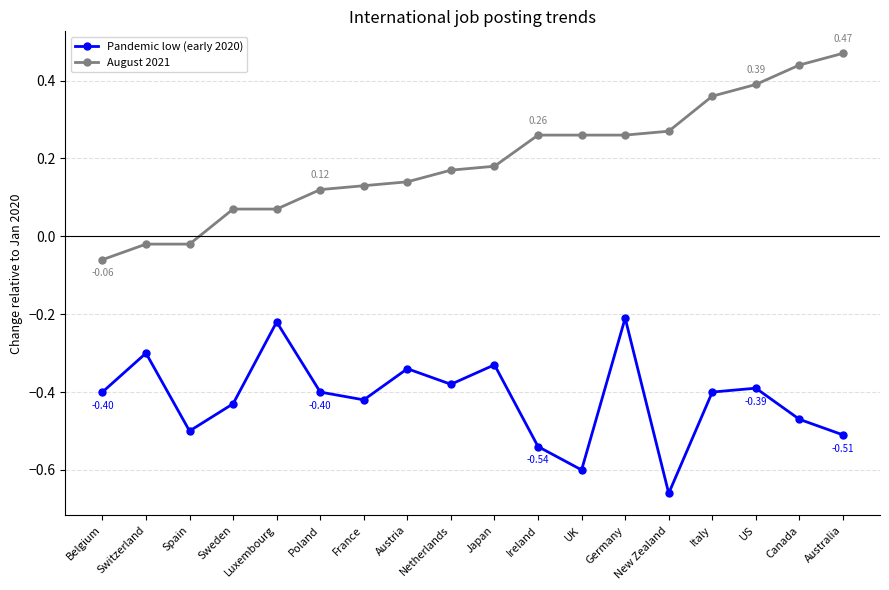

At France, list the series in order from smallest to largest.

Pandemic low (early 2020), August 2021